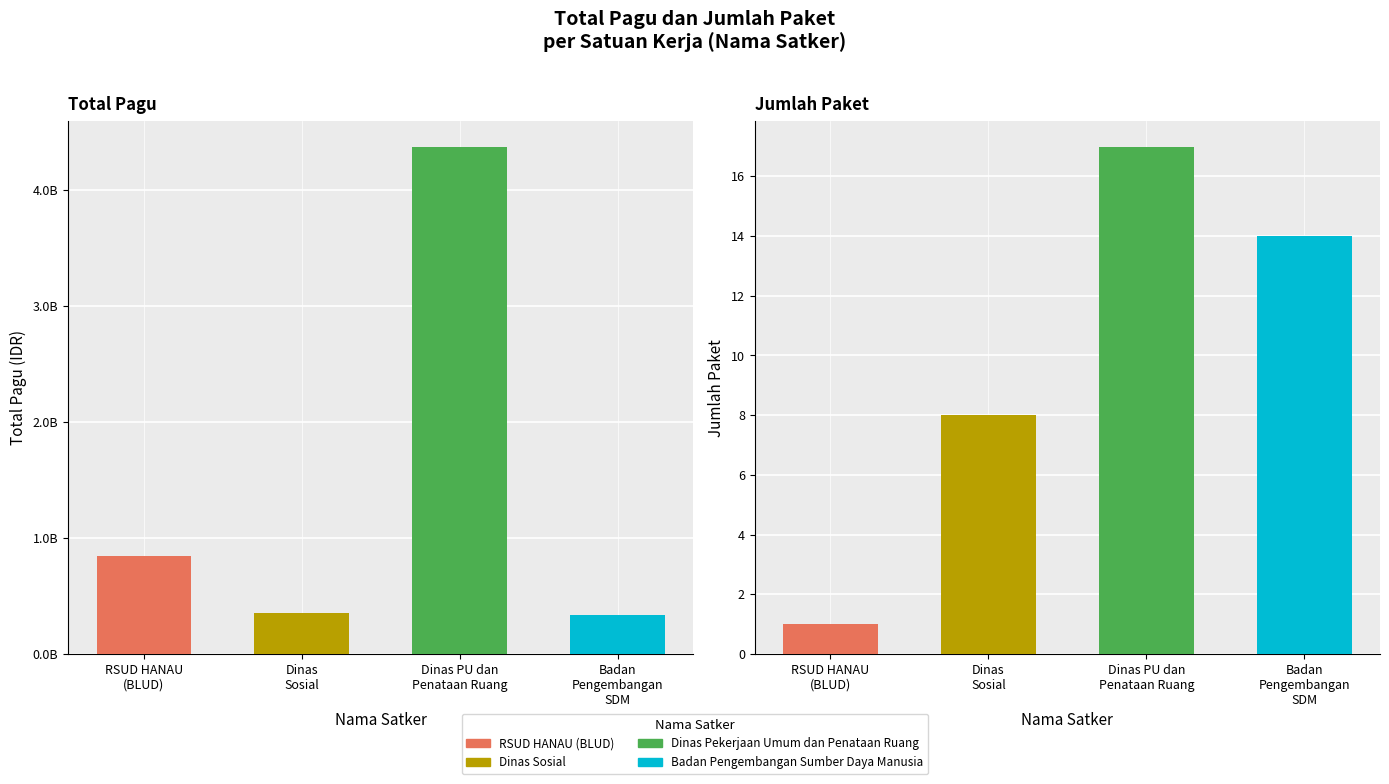

The chart shows a value of 620684465 at Dinas
Sosial. True or false?

False